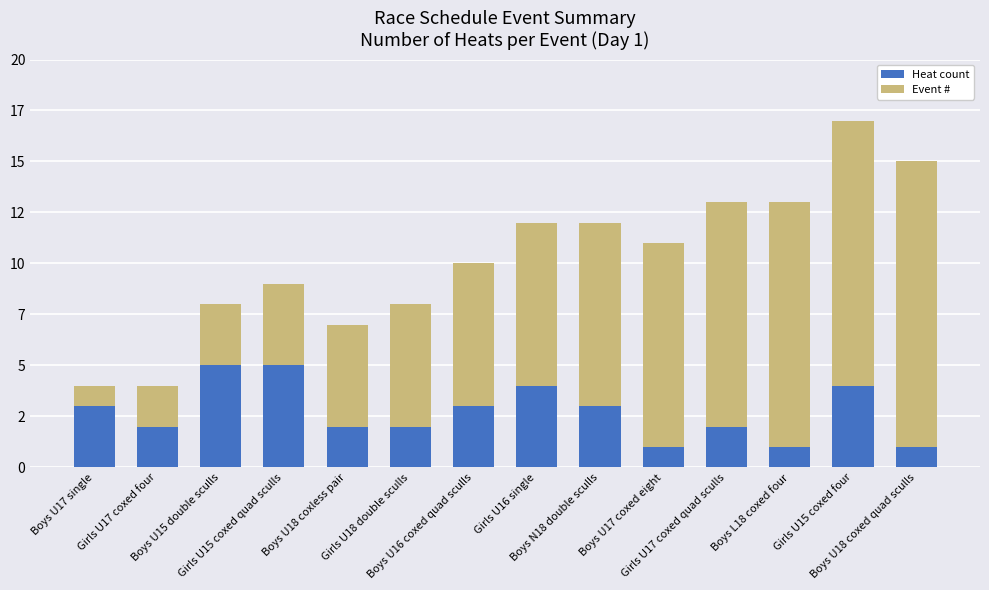

What value does the Heat count series have at Girls U17 coxed quad sculls?

2